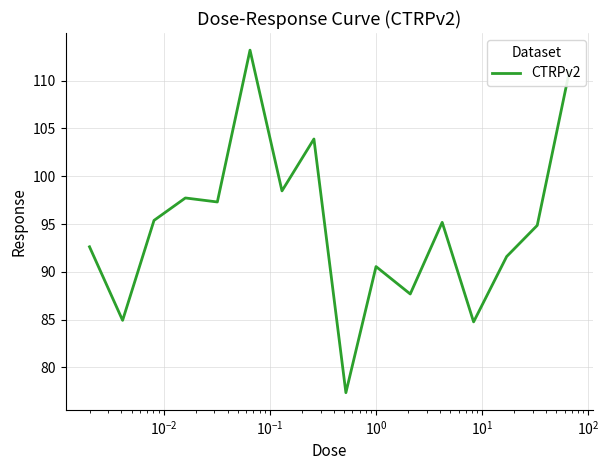

What is the maximum value shown in the chart?

113.2